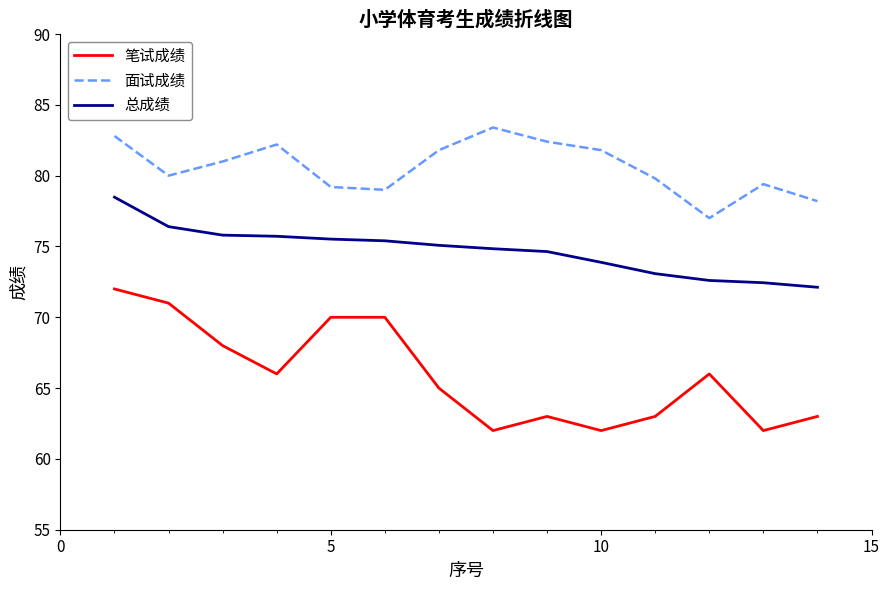

What is the minimum value for 笔试成绩?

62.0